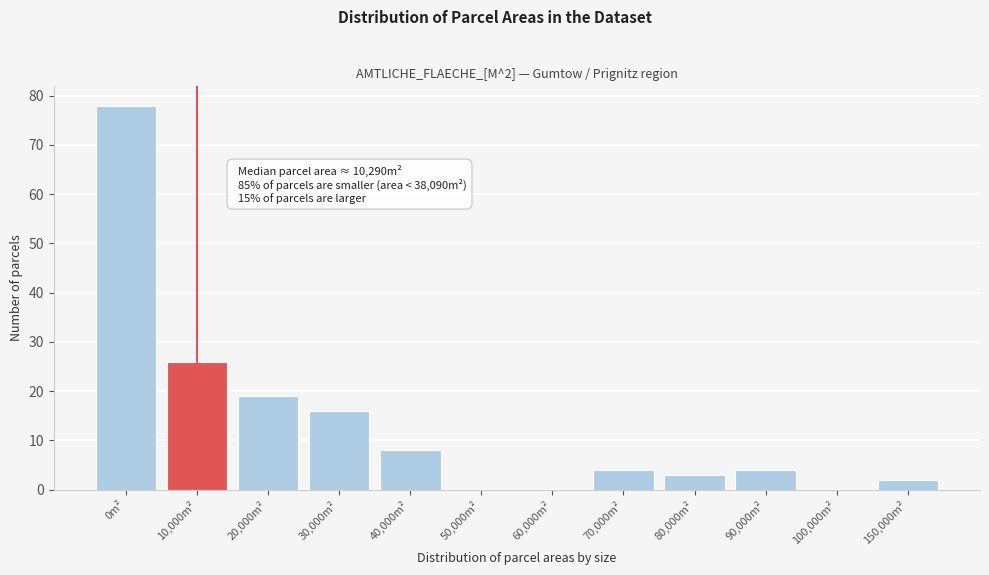

Reading left to right, what are all the values shown in this chart?

0m²=78	10,000m²=26	20,000m²=19	30,000m²=16	40,000m²=8	50,000m²=0	60,000m²=0	70,000m²=4	80,000m²=3	90,000m²=4	100,000m²=0	150,000m²=2